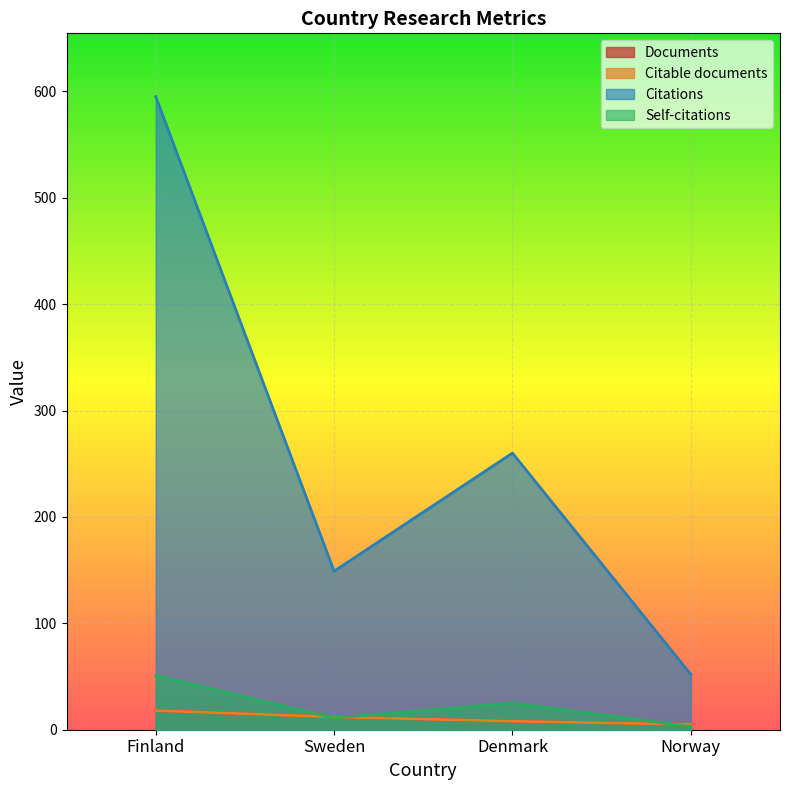

The Citable documents series shows 21 at Sweden. True or false?

False